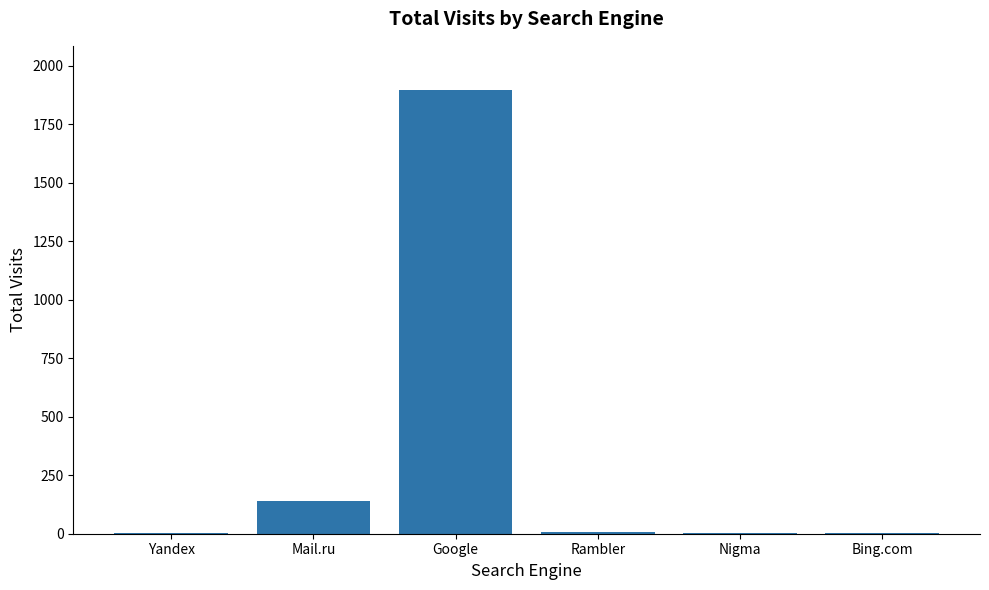

Between Mail.ru and Nigma, which is larger?

Mail.ru